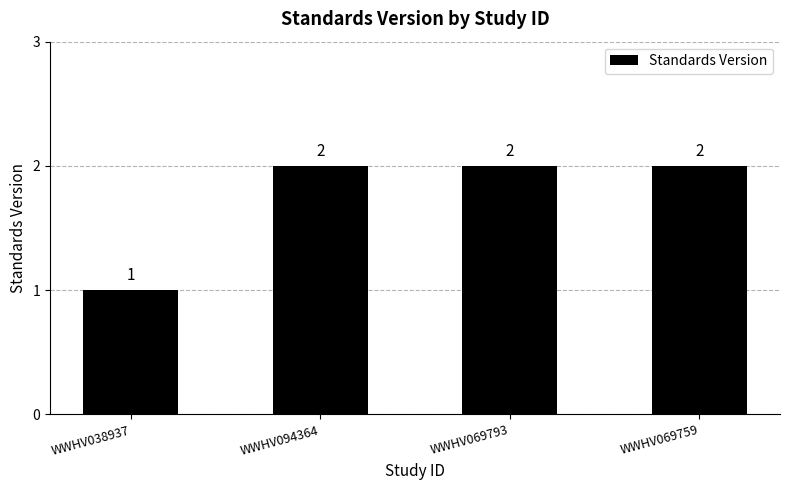

At which label is the value closest to 1?

WWHV038937